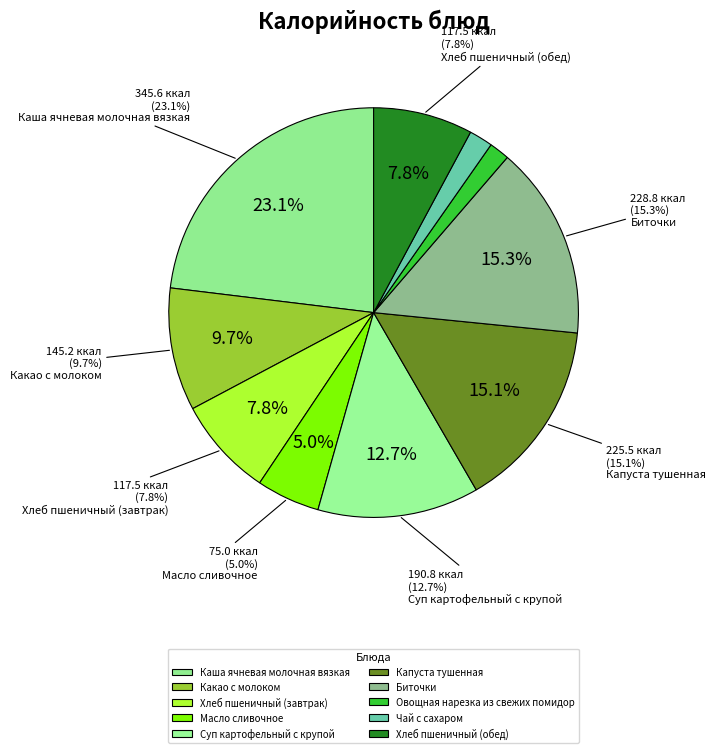

What percentage is the Какао с молоком slice, to the nearest percent?

10%